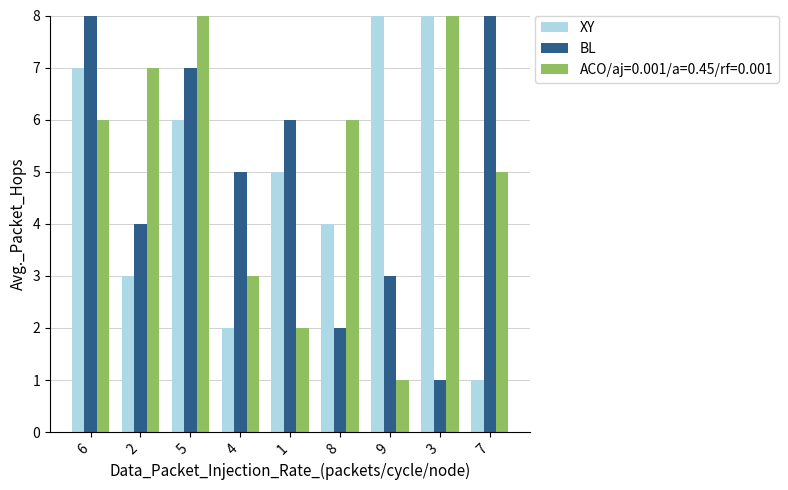

What is the difference between the second highest and minimum values in the BL series?

7